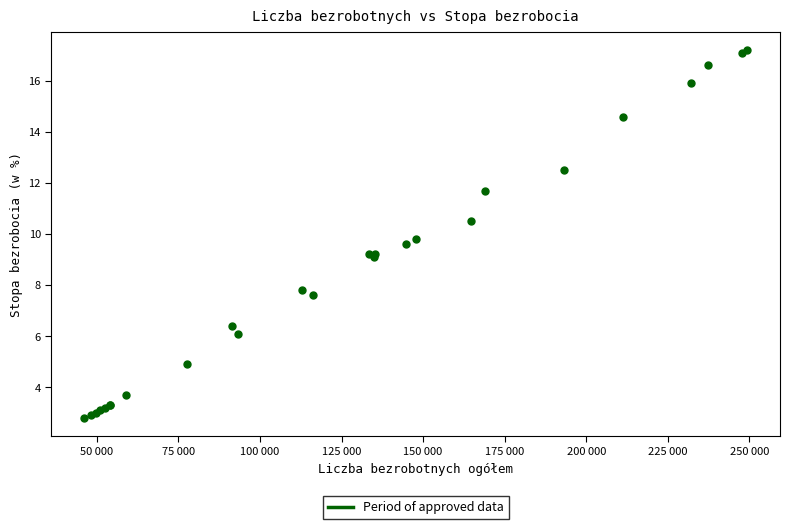

What Y value in the scatter plot is closest to 10?

9.8